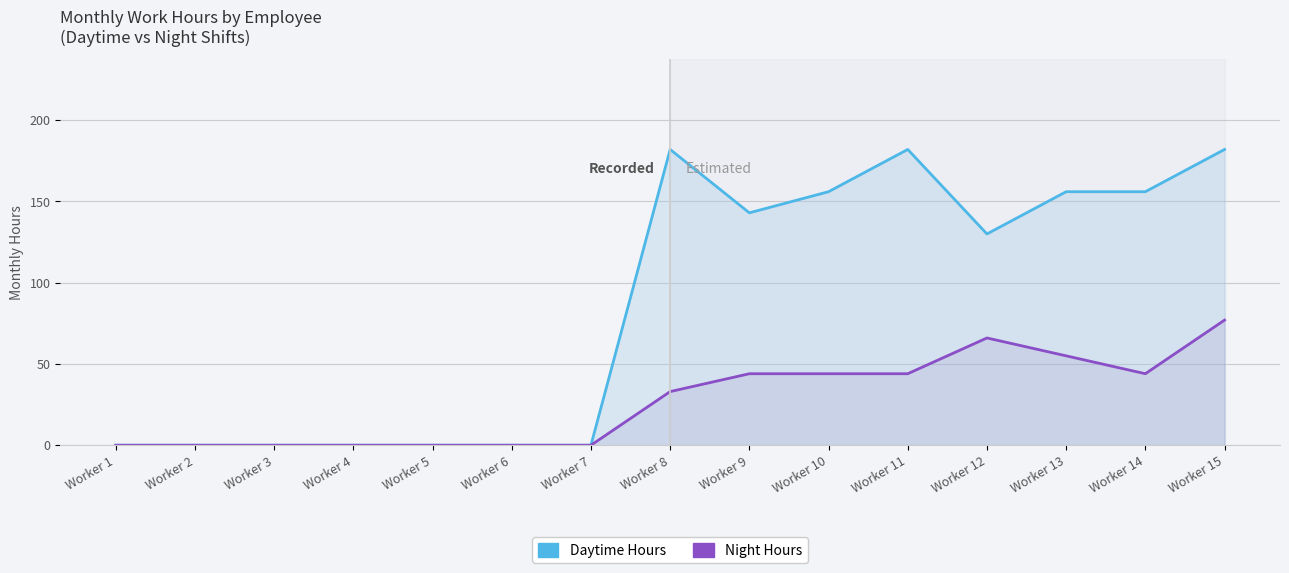

Reading right to left, extract all data points from this chart.

Daytime Hours Line: Worker 15=182	Worker 14=156	Worker 13=156	Worker 12=130	Worker 11=182	Worker 10=156	Worker 9=143	Worker 8=182	Worker 7=0	Worker 6=0	Worker 5=0	Worker 4=0	Worker 3=0	Worker 2=0	Worker 1=0
Night Hours: Worker 15=77	Worker 14=44	Worker 13=55	Worker 12=66	Worker 11=44	Worker 10=44	Worker 9=44	Worker 8=33	Worker 7=0	Worker 6=0	Worker 5=0	Worker 4=0	Worker 3=0	Worker 2=0	Worker 1=0